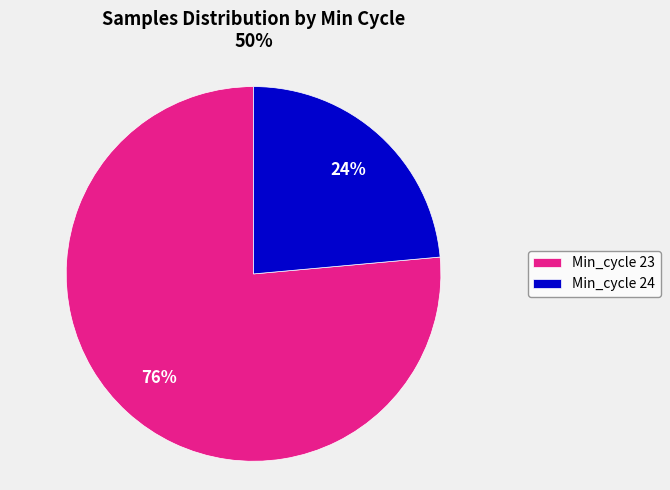

Does Min_cycle 24 account for over 50% of the chart?

No